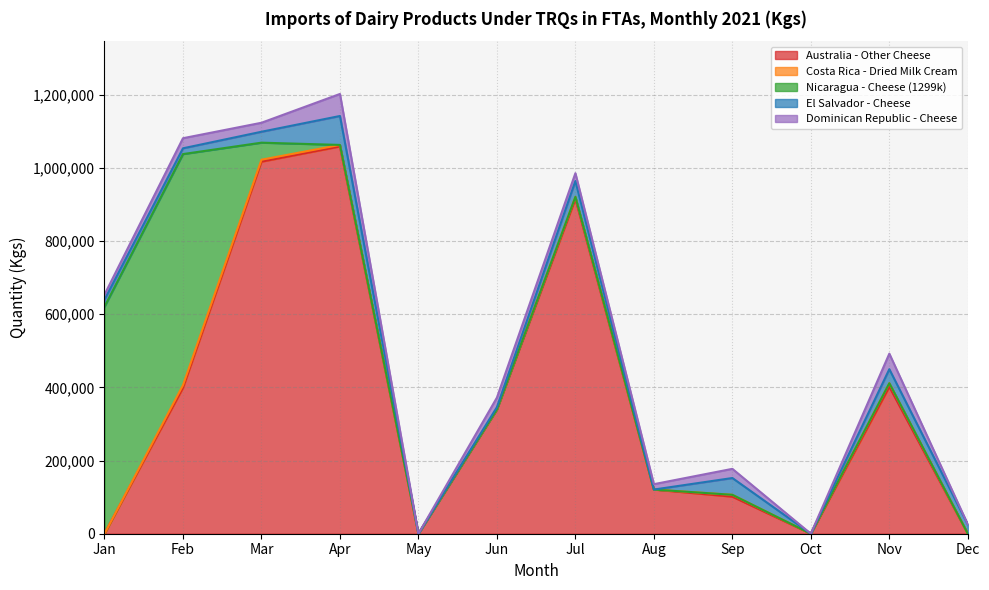

Reading left to right, transcribe all the data shown in this chart.

Australia - Other Cheese: Jan=0	Feb=398800	Mar=1017160	Apr=1058740	May=0	Jun=340008	Jul=915465	Aug=120760	Sep=101350	Oct=0	Nov=401582	Dec=0
Costa Rica - Dried Milk Cream: Jan=0	Feb=7324	Mar=5338	Apr=4176	May=0	Jun=0	Jul=5510	Aug=0	Sep=5031	Oct=0	Nov=9868	Dec=0
Nicaragua - Cheese (1299k): Jan=620652	Feb=631758	Mar=46590	Apr=0	May=0	Jun=0	Jul=0	Aug=0	Sep=0	Oct=0	Nov=0	Dec=0
El Salvador - Cheese: Jan=19073	Feb=15797	Mar=29843	Apr=79095	May=0	Jun=5930	Jul=43272	Aug=0	Sep=45898	Oct=0	Nov=38351	Dec=25515
Dominican Republic - Cheese: Jan=13931	Feb=27581	Mar=24588	Apr=60251	May=0	Jun=26188	Jul=21402	Aug=14730	Sep=25115	Oct=0	Nov=42549	Dec=0